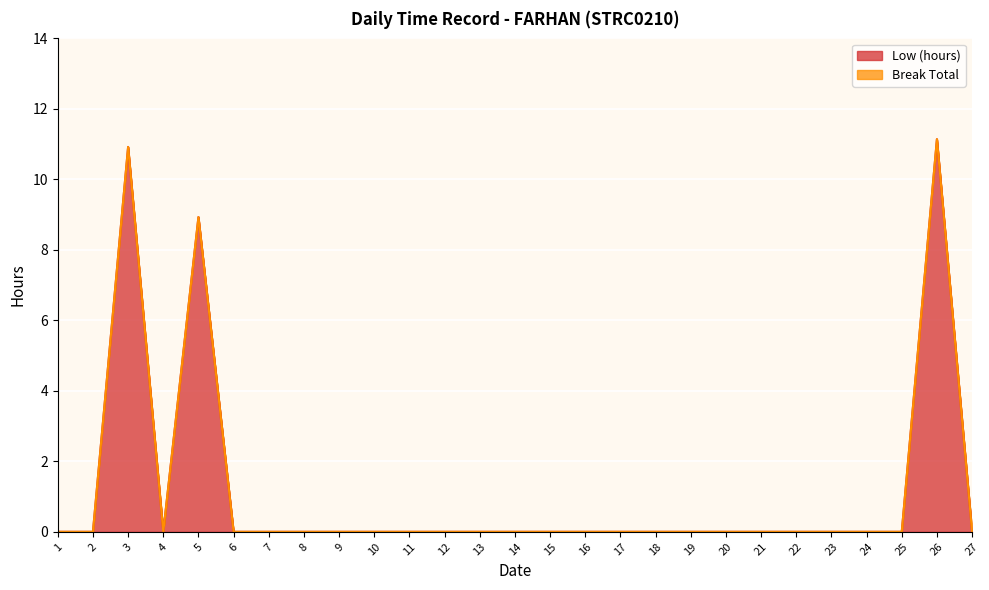

Reading left to right, extract all data points from this chart.

1=0.0	2=0.0	3=10.9	4=0.0	5=8.9	6=0.0	7=0.0	8=0.0	9=0.0	10=0.0	11=0.0	12=0.0	13=0.0	14=0.0	15=0.0	16=0.0	17=0.0	18=0.0	19=0.0	20=0.0	21=0.0	22=0.0	23=0.0	24=0.0	25=0.0	26=11.1	27=0.0